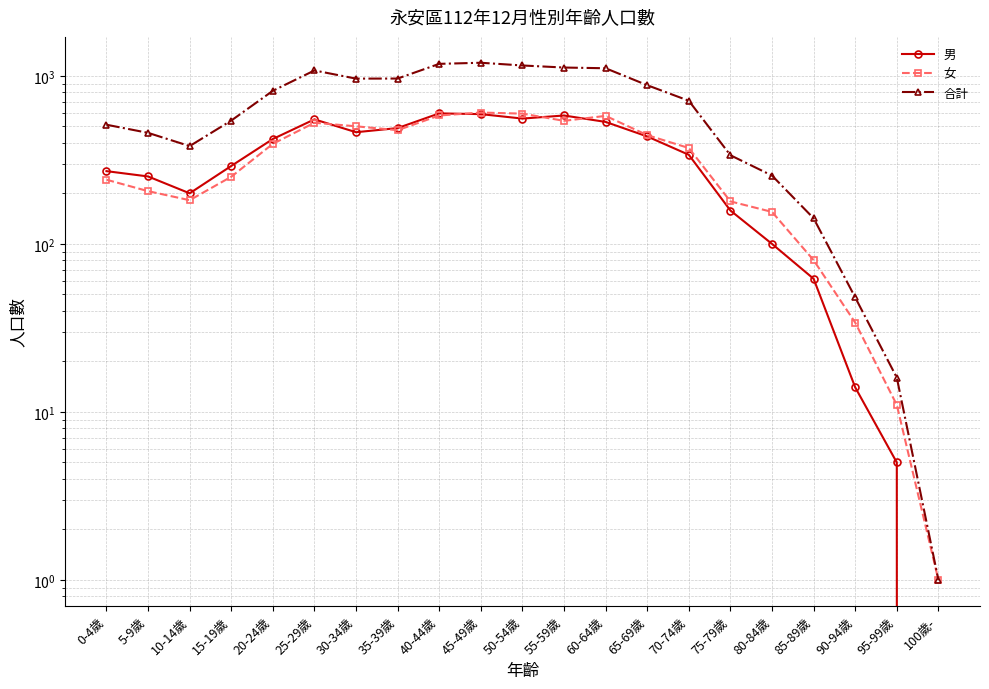

What is the average value of the 女 series?

331